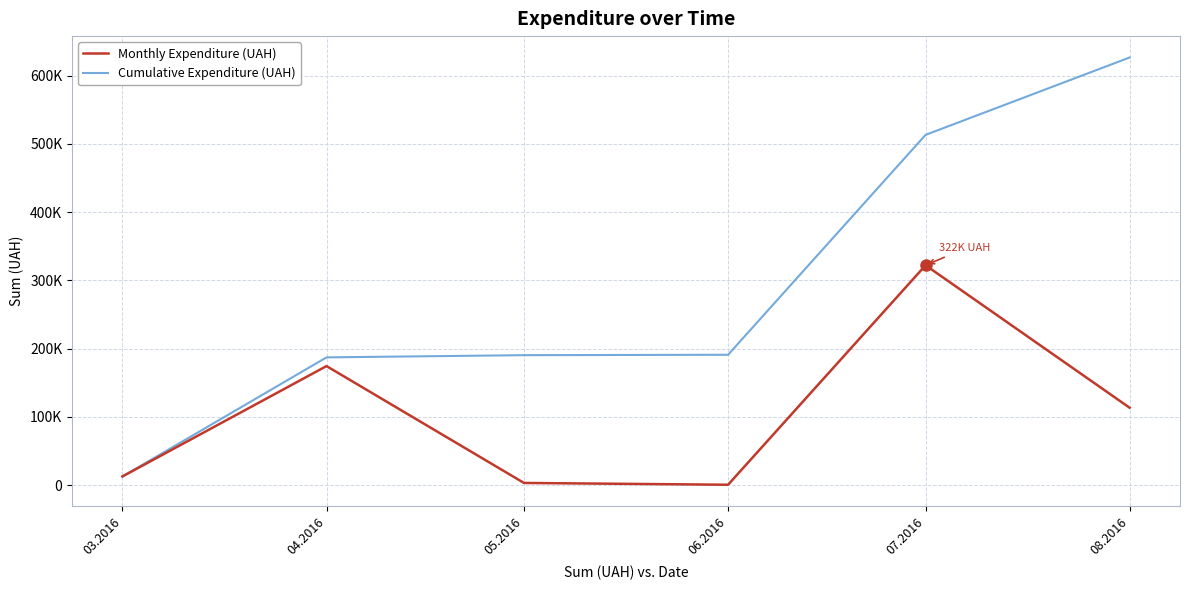

What is the maximum value shown in the chart?

626506.7